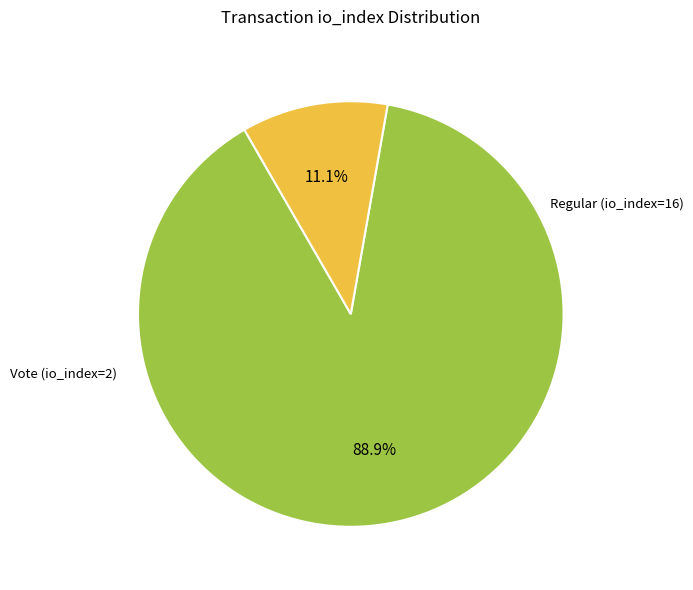

How many slices are in this pie chart?

2